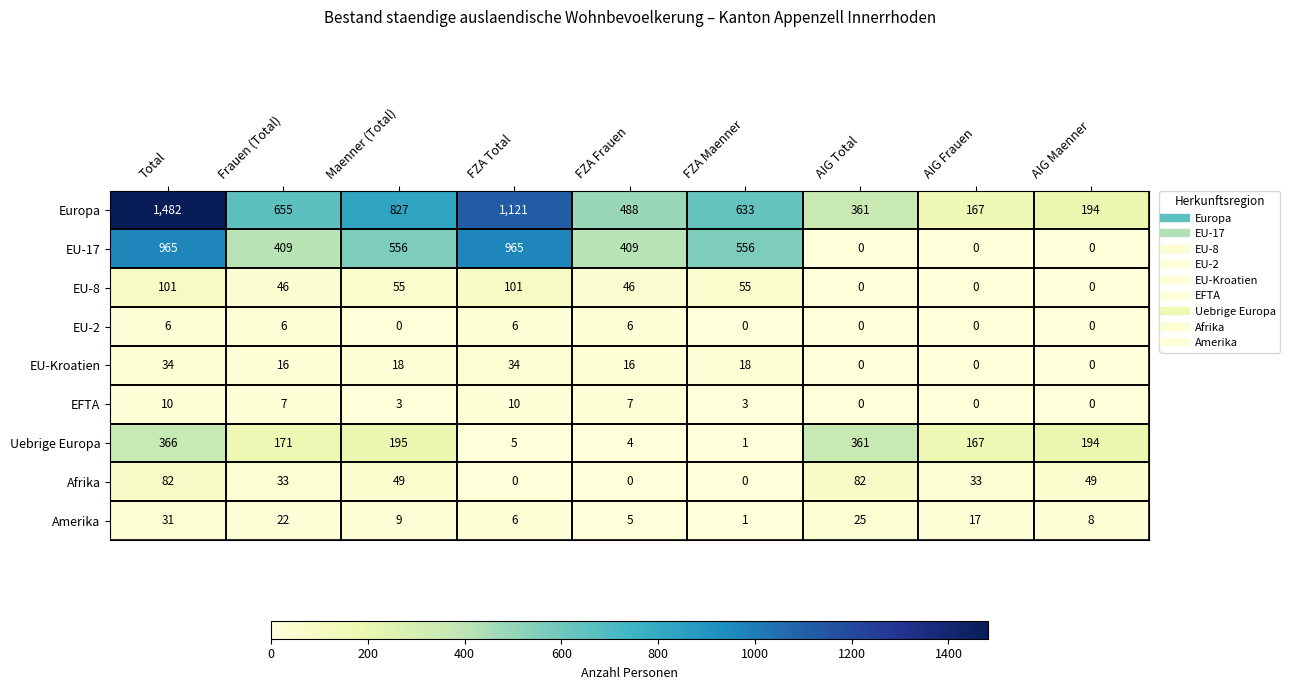

True or false: Afrika has a value of 59 at Frauen (Total).

False